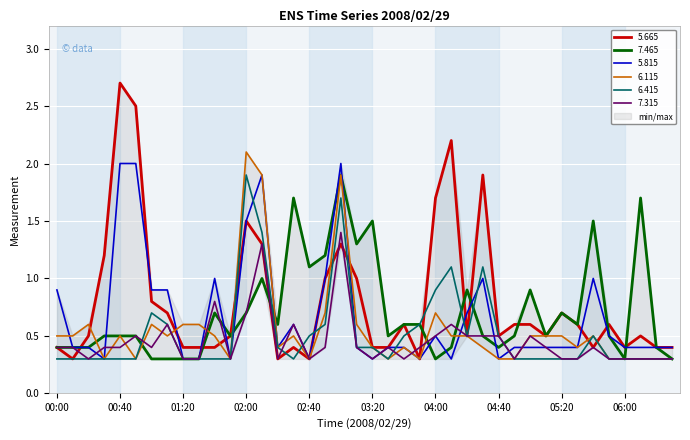

Is it true that 7.465 equals 0.3 at 01:30?

True